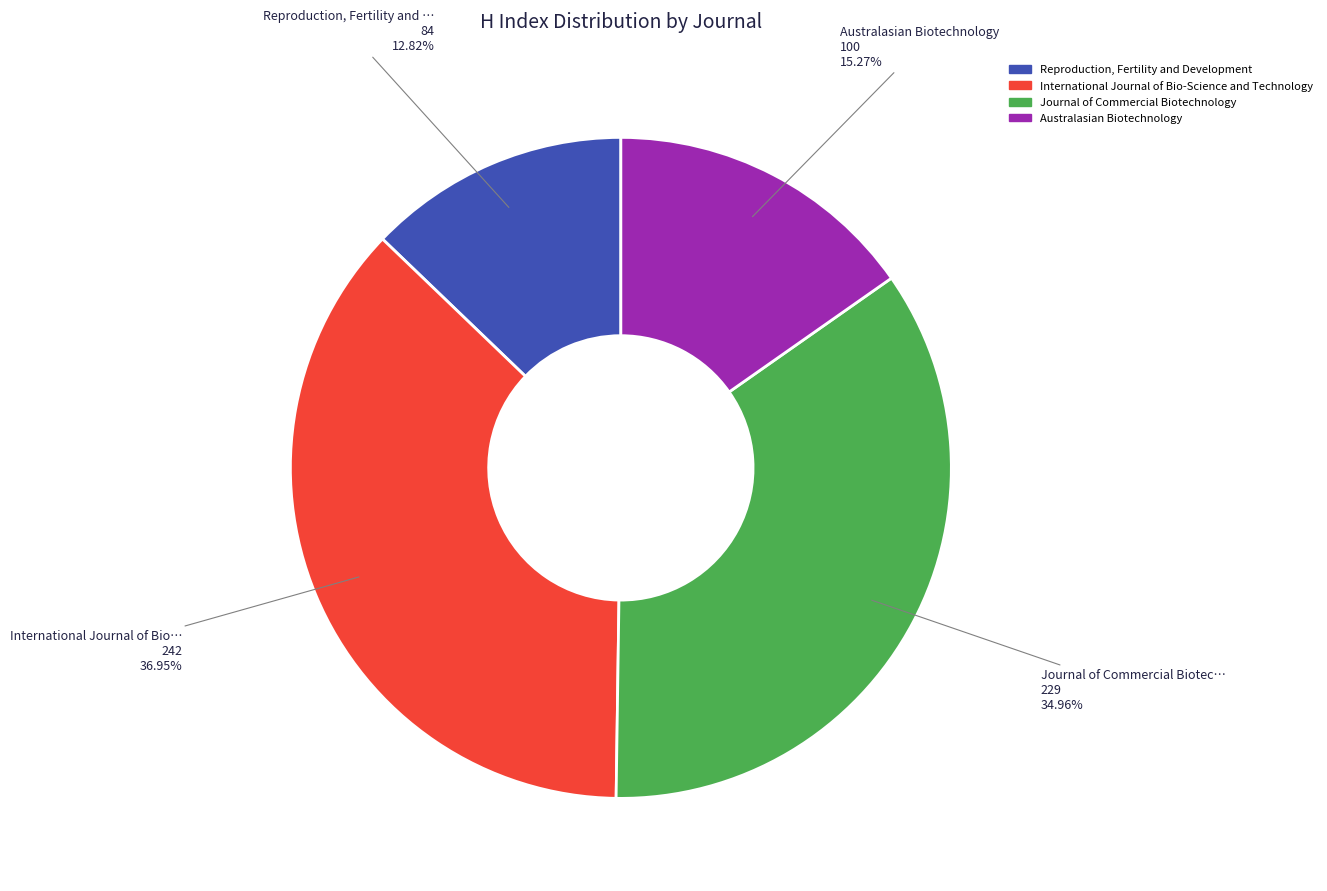

Is there a majority slice in this chart?

No